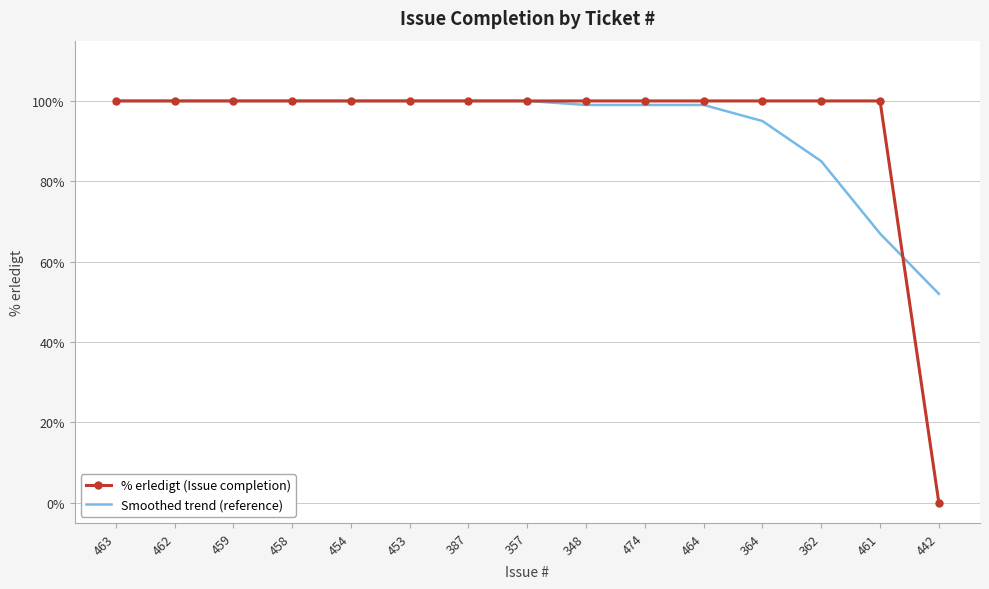

At 442, list the series in order from smallest to largest.

% erledigt (Issue completion), Smoothed trend (reference)